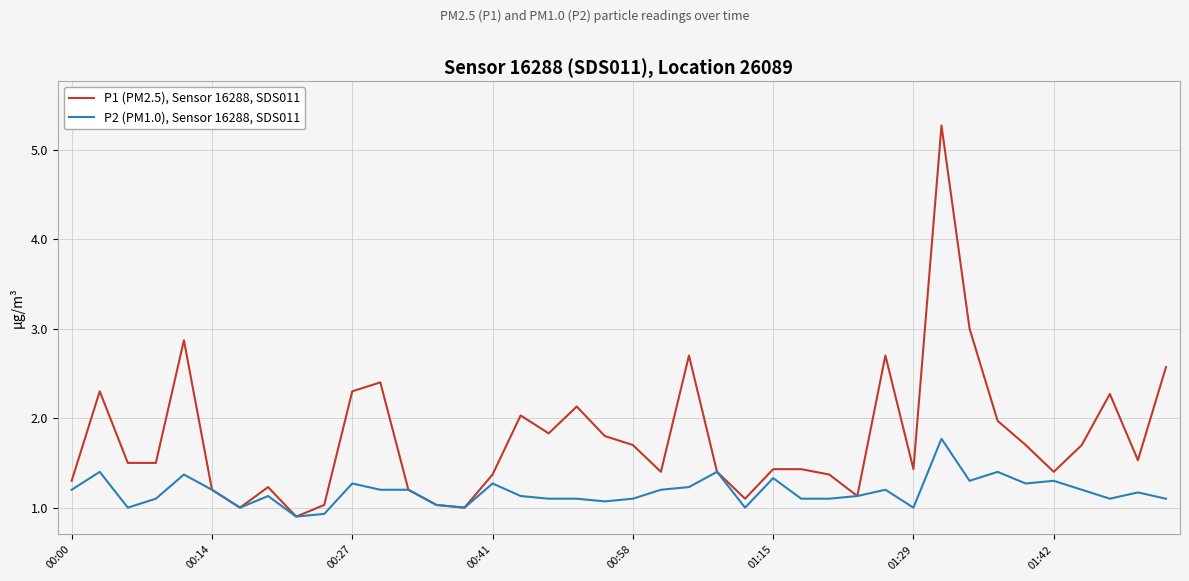

Which series has the widest spread of values?

P1 (PM2.5), Sensor 16288, SDS011